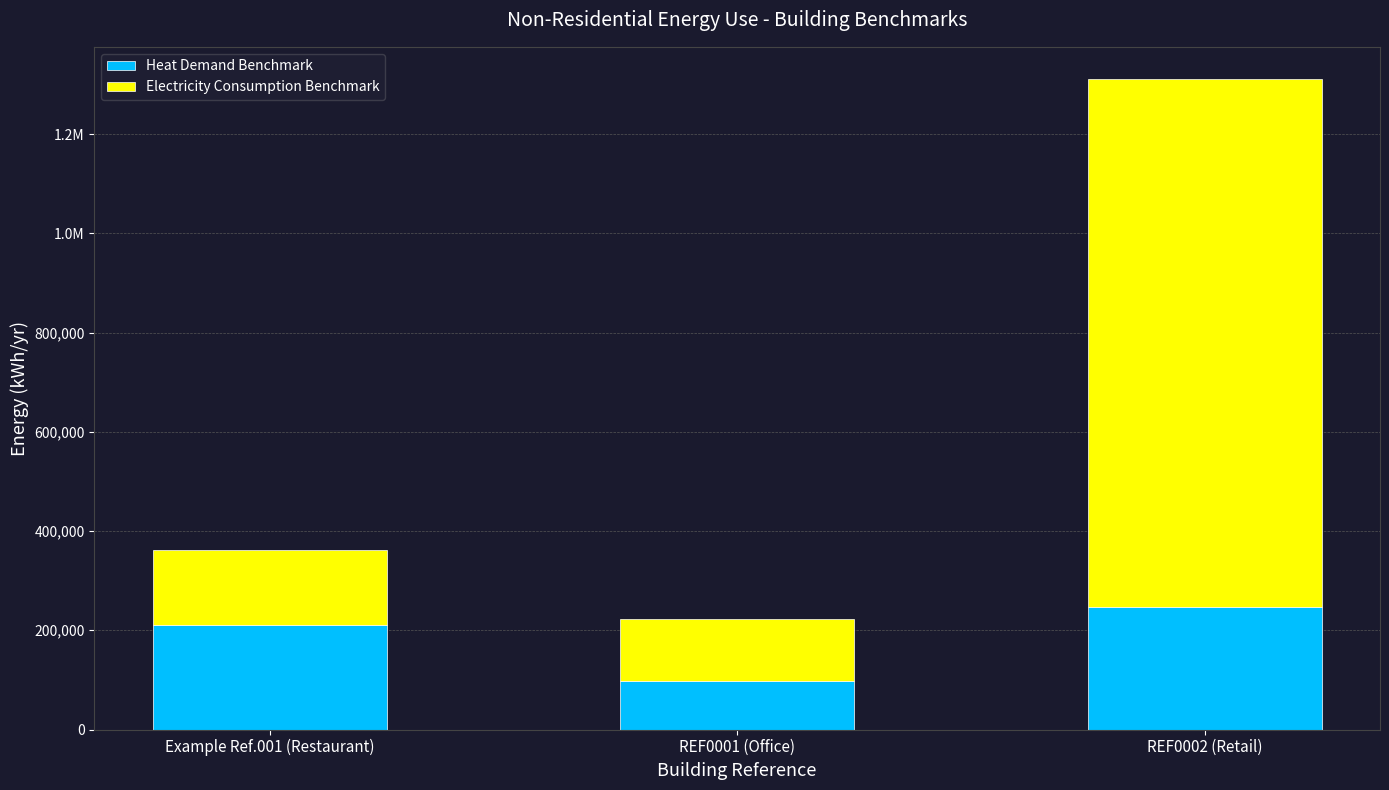

Are the bars grouped side by side (vs. stacked)?

No